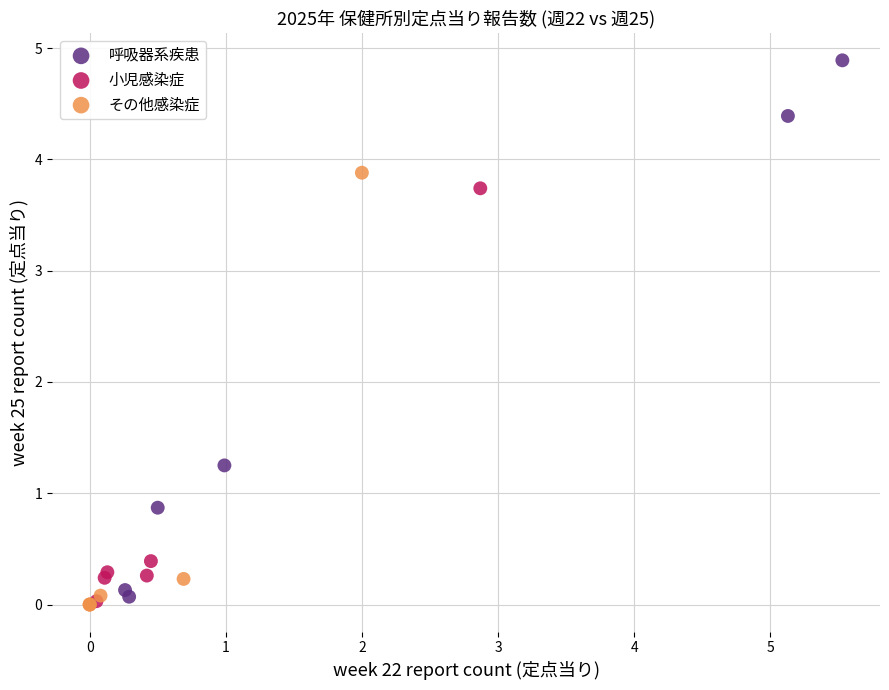

Which series has the widest spread of Y values?

呼吸器系疾患